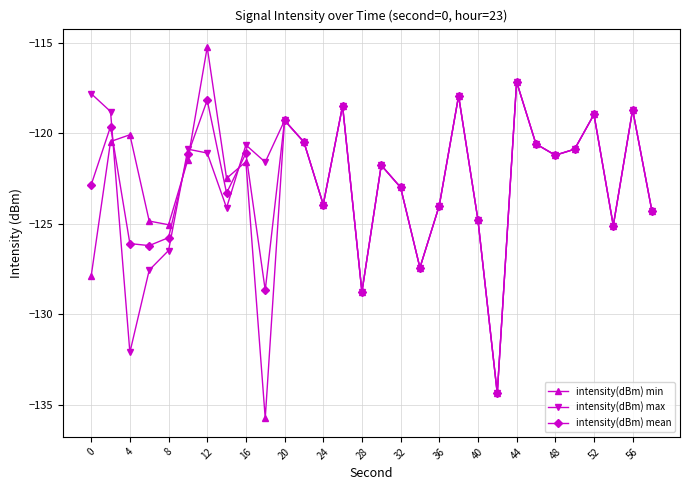

In intensity(dBm) min, how many points are higher than both neighbors (excluding endpoints)?

10